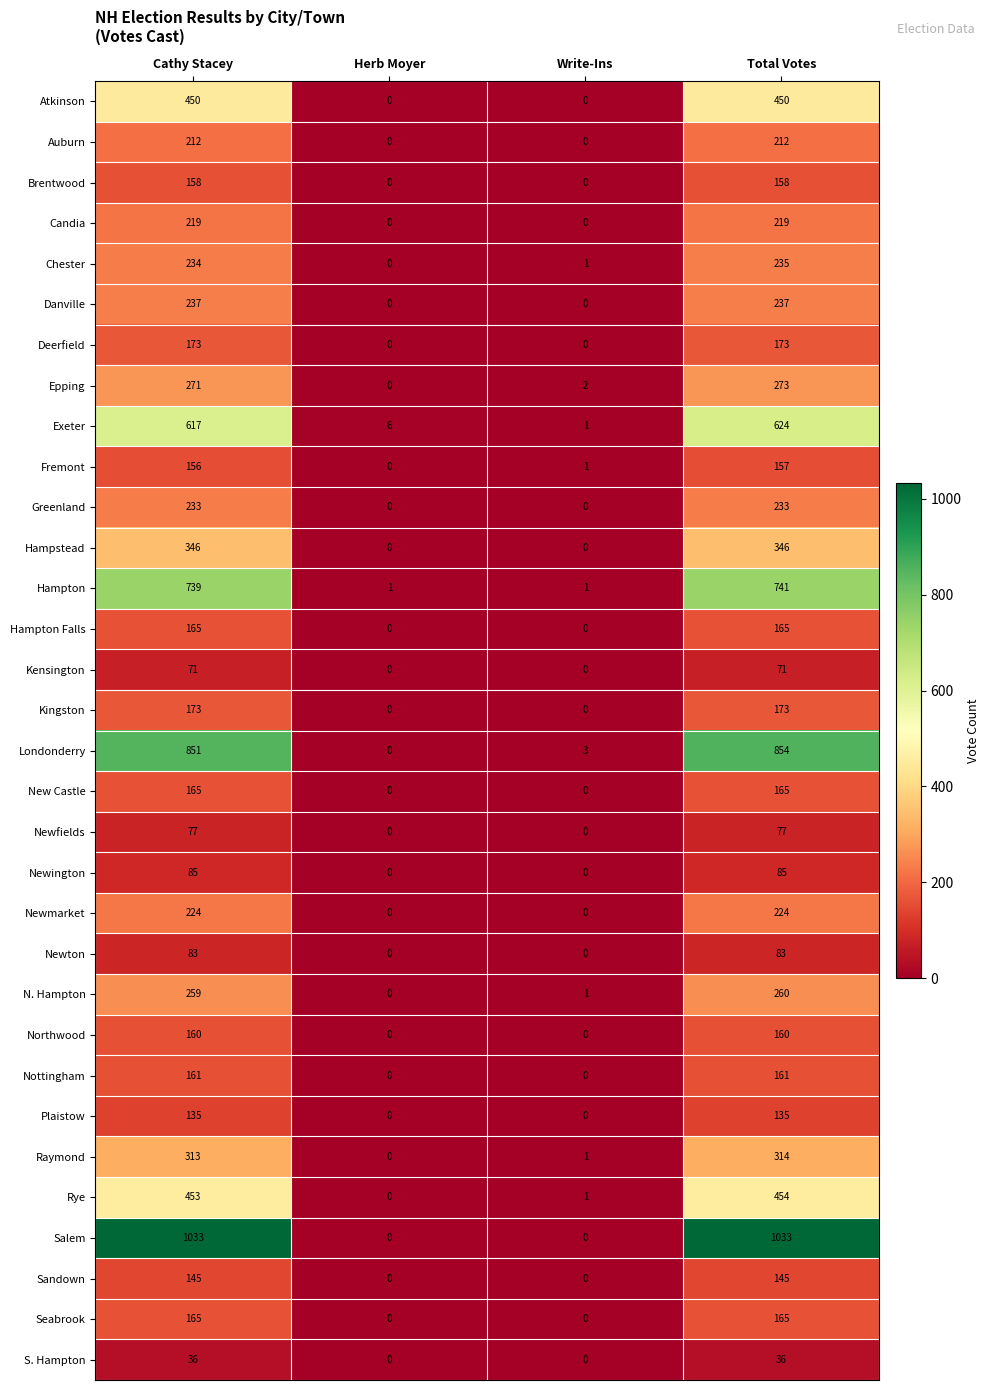

Which series has the widest spread of values?

Salem